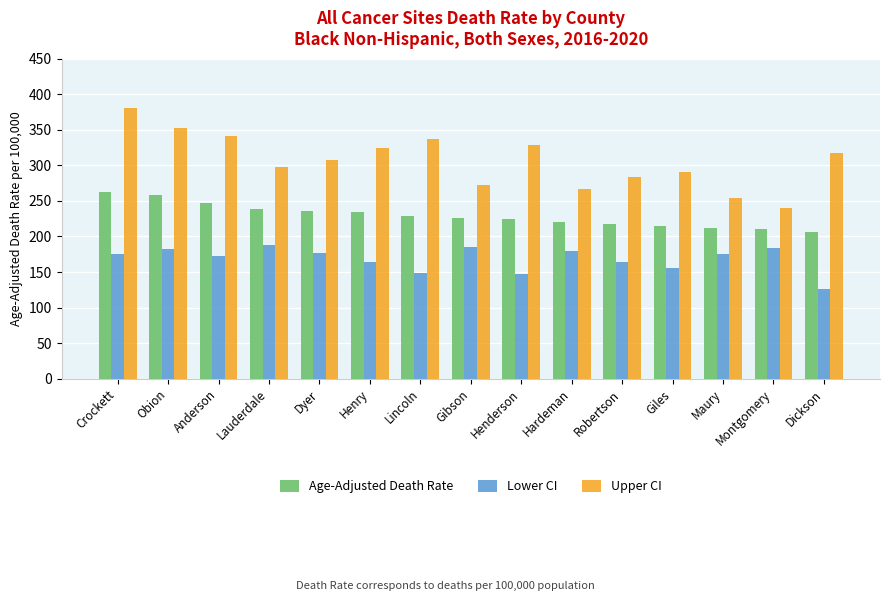

What are all the series names shown in the legend?

Age-Adjusted Death Rate, Lower CI, Upper CI